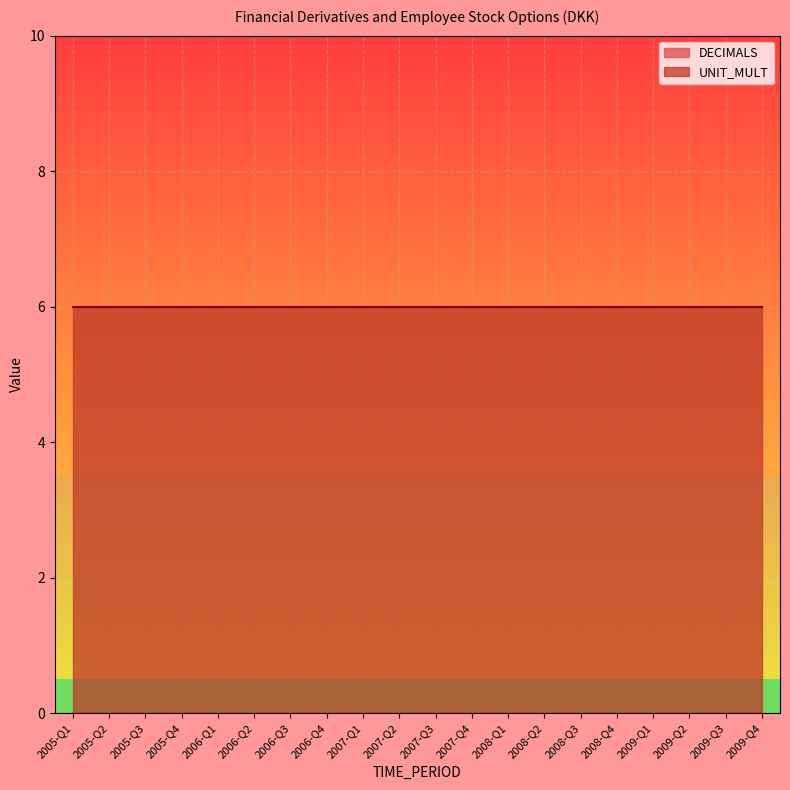

Is it true that DECIMALS equals 0 at 2006-Q4?

True